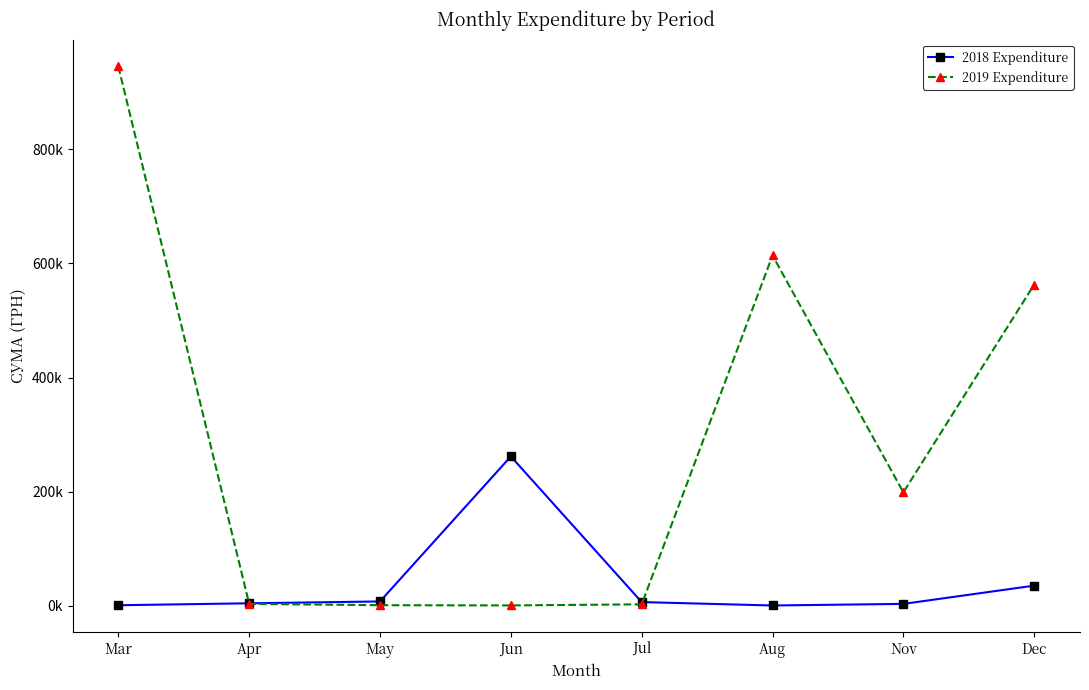

How many interior local peaks does the 2018 Expenditure series have?

1